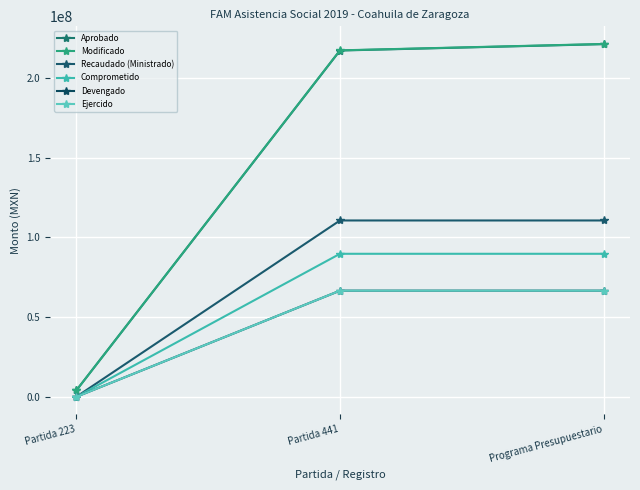

What is the total value across all series at Programa Presupuestario?

775464987.0